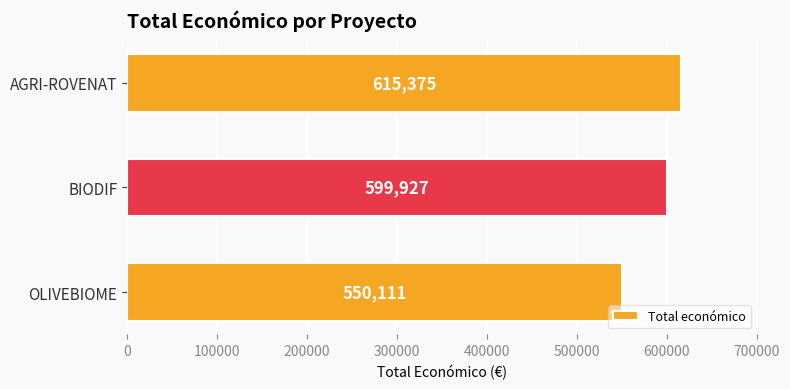

Which has a higher value, BIODIF or OLIVEBIOME?

BIODIF